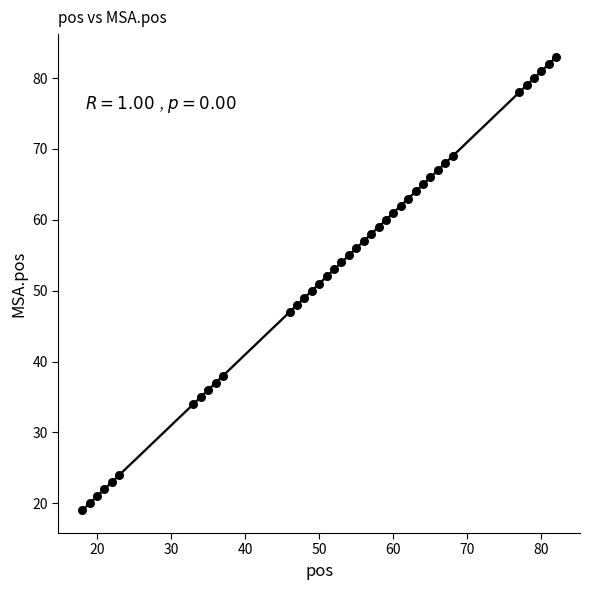

What is the range of Y values (max minus min)?

64